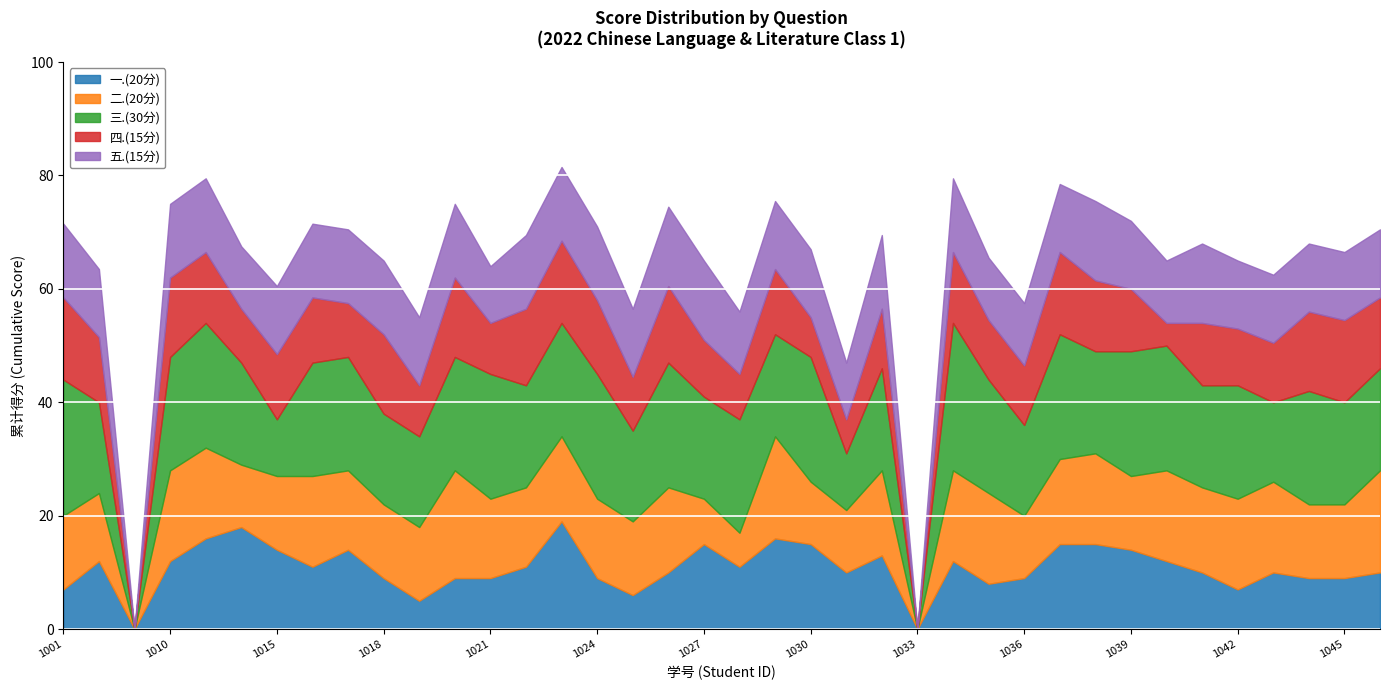

How many data points does each series have?

38